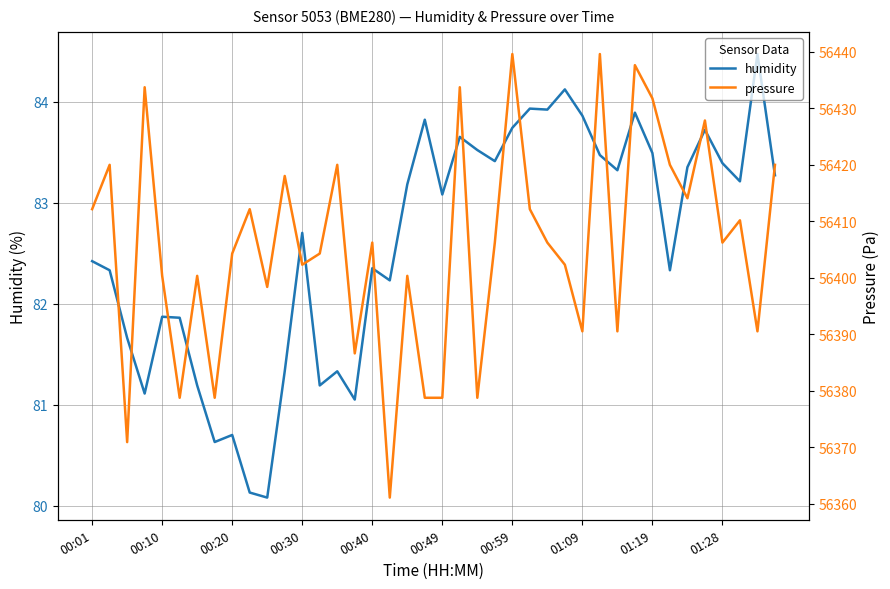

What is the lowest value of the humidity series?

80.1